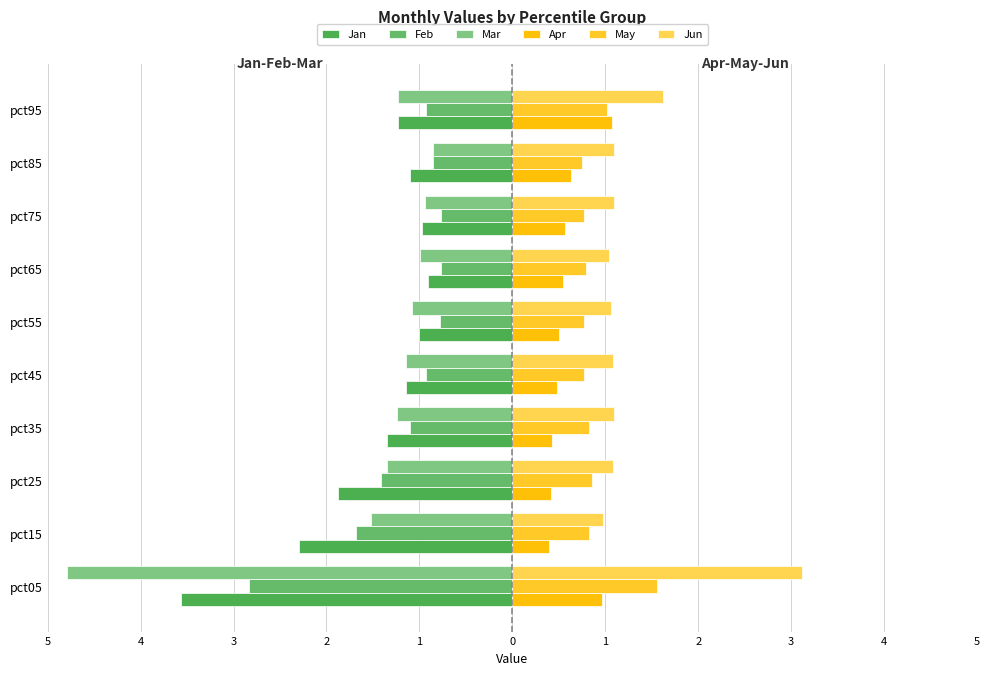

At how many categories does at least one series exceed -1?

10